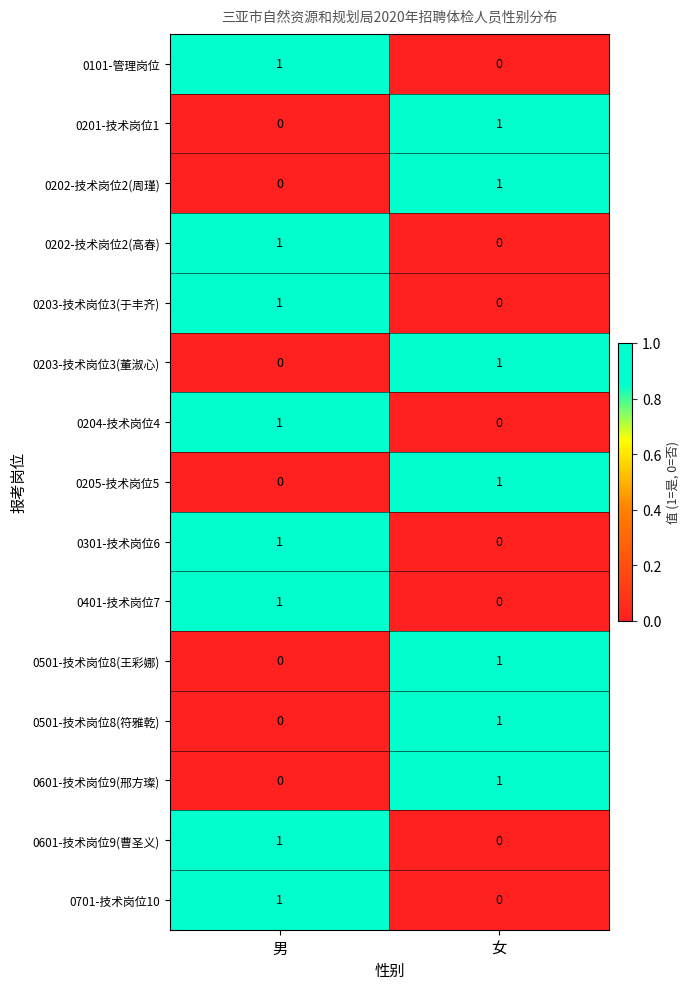

What is the spread (max minus min) of values at 男?

1